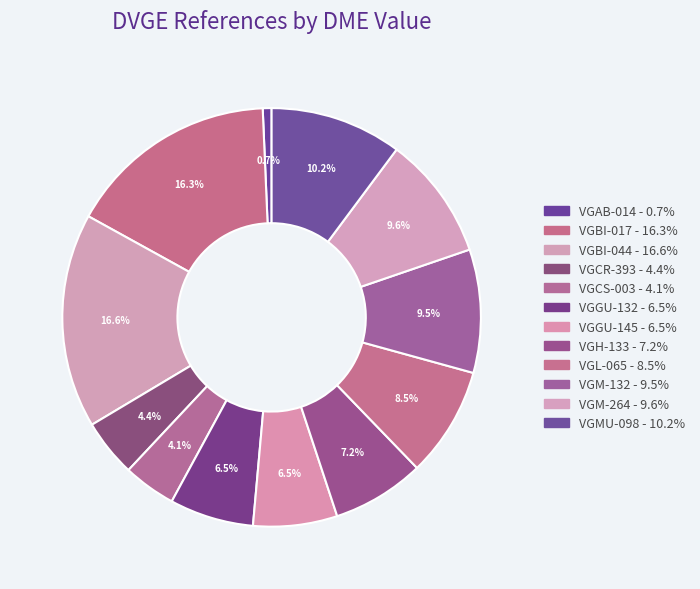

Count the number of slices in the pie.

12